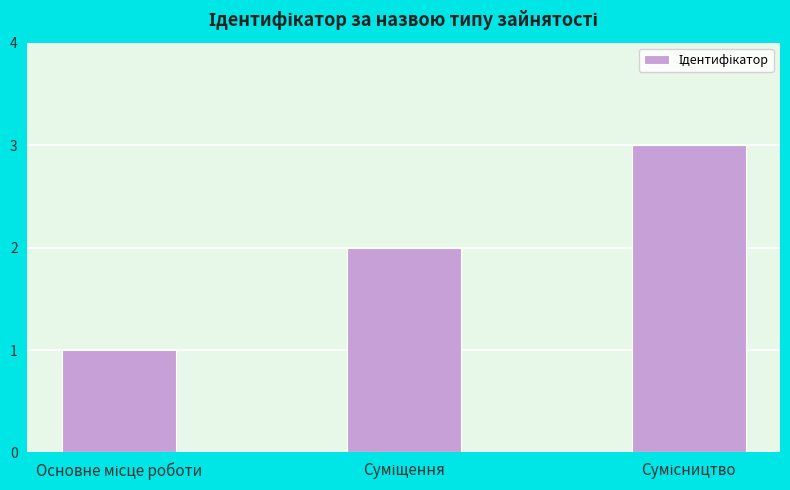

Count the number of categories in the chart.

3